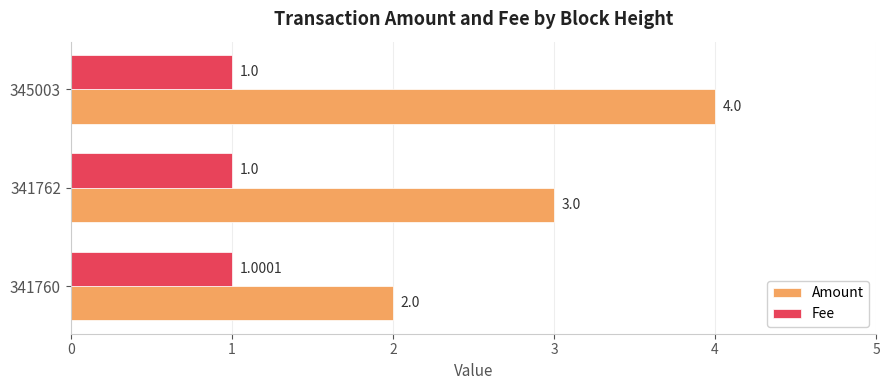

Between 341762 and 345003, which series saw the biggest shift?

Amount